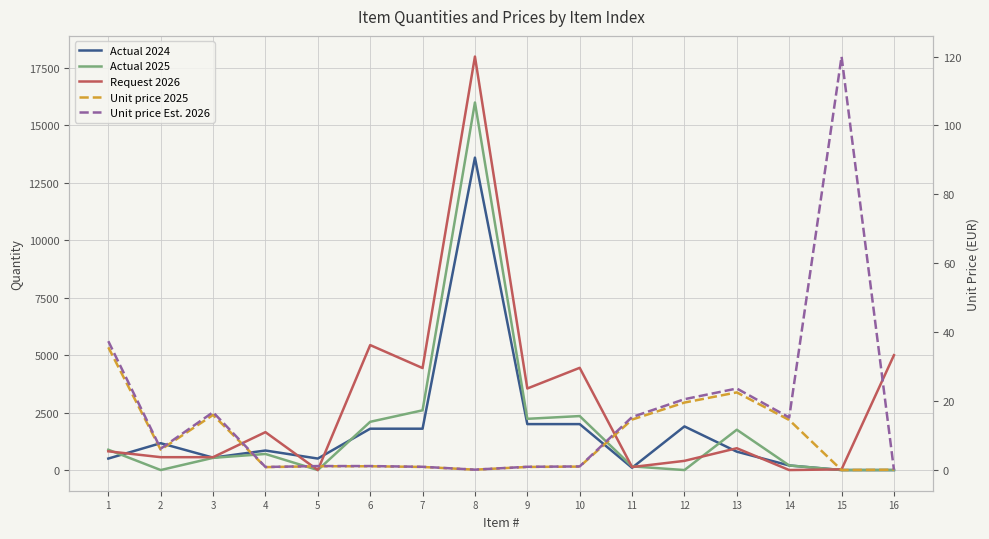

How many distinct data groups are displayed?

5